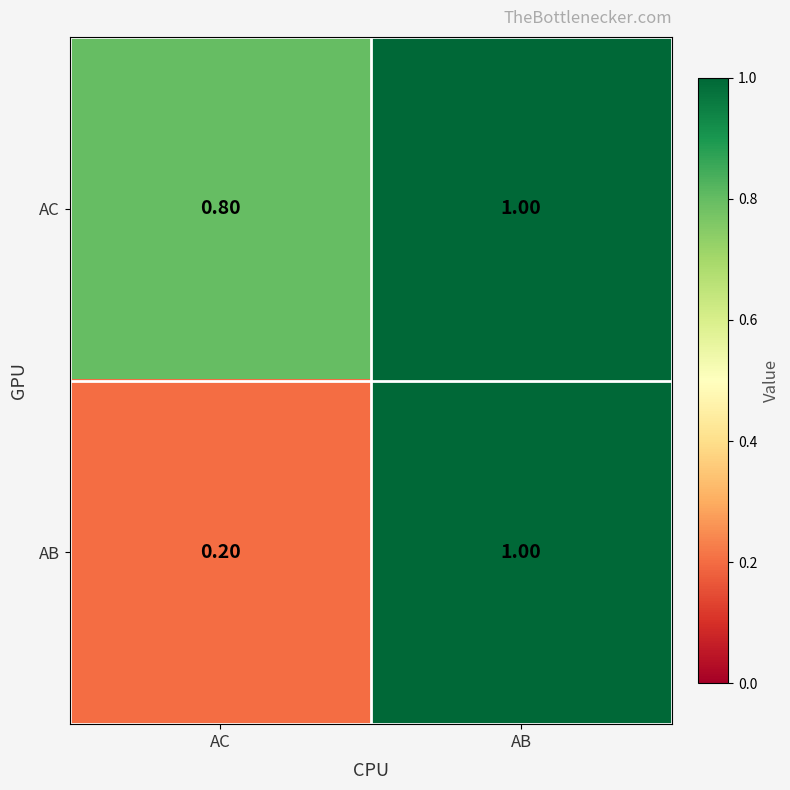

What is the sum of the AB values at AC and AB?

1.2